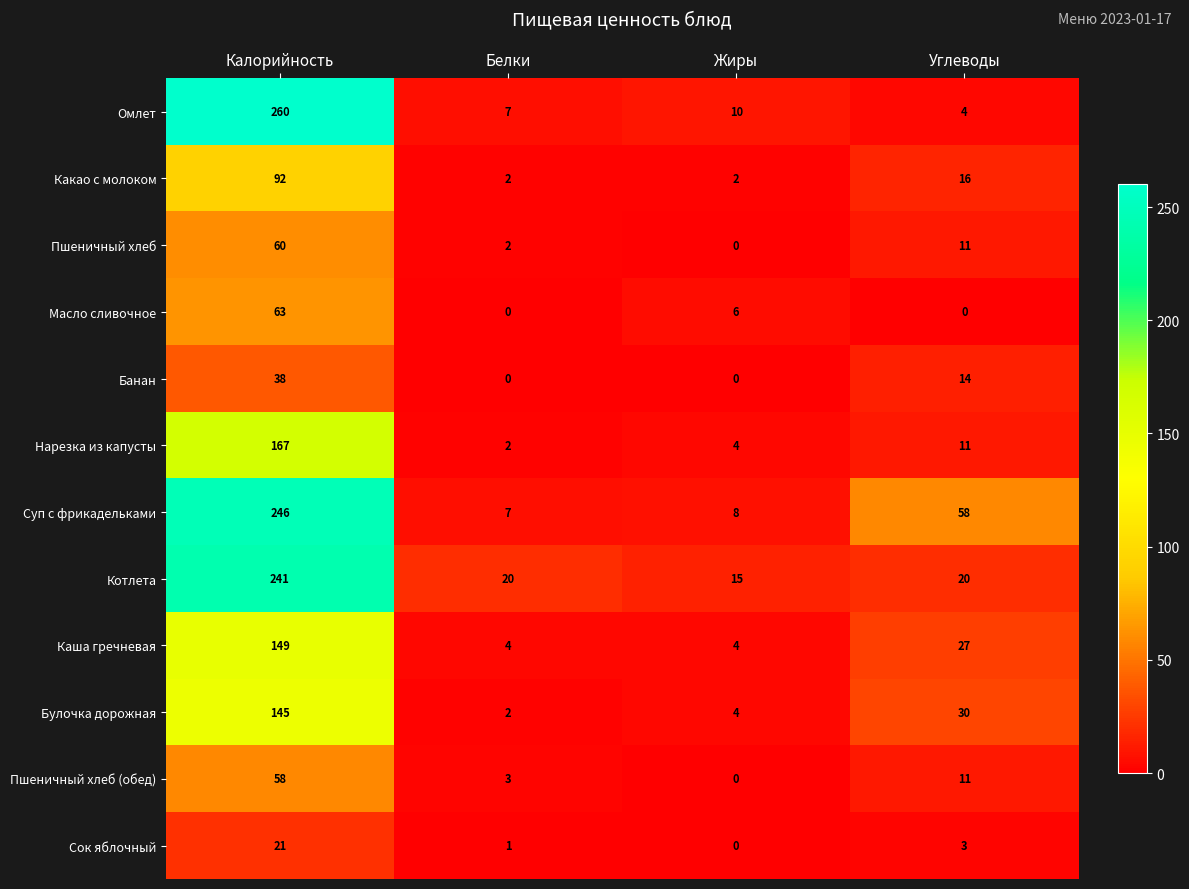

The Нарезка из капусты series shows 1 at Белки. True or false?

False